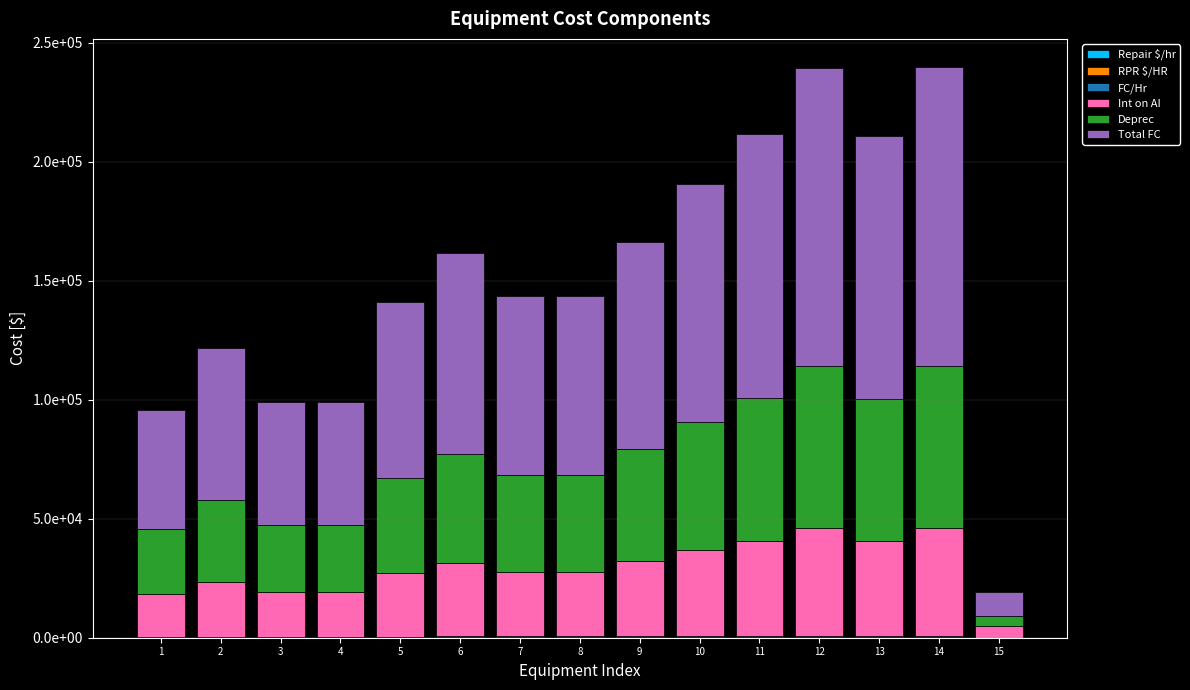

Are the bars horizontal?

No